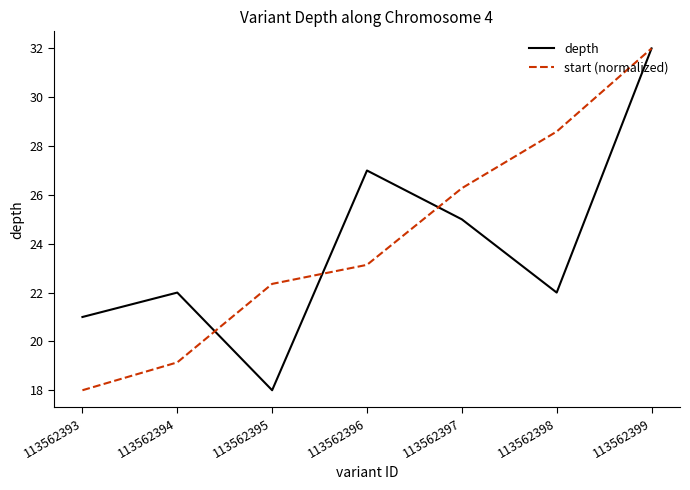

What is the average value of the depth series?

23.9